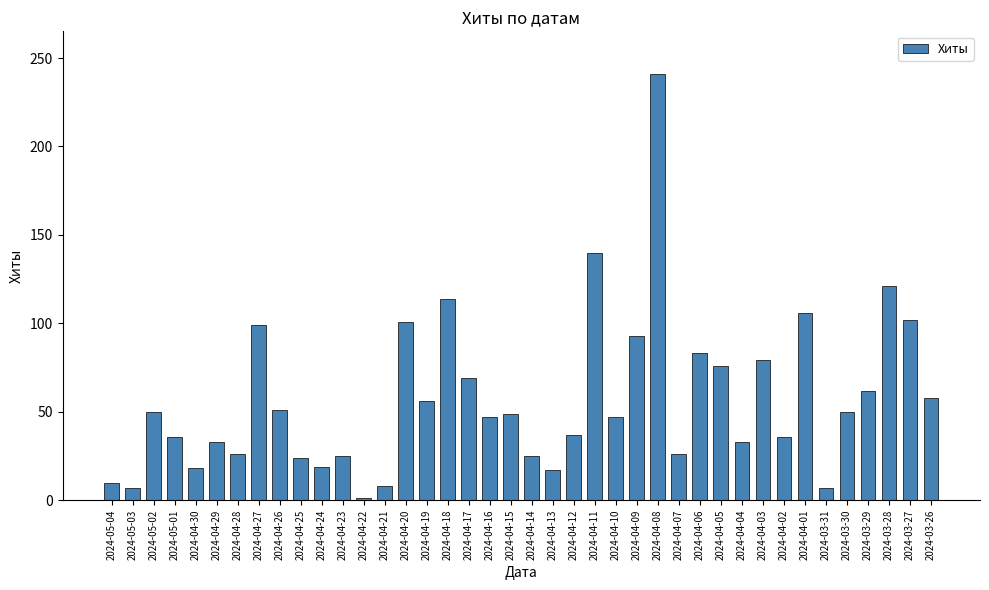

The chart shows a value of 92 at 2024-04-19. True or false?

False